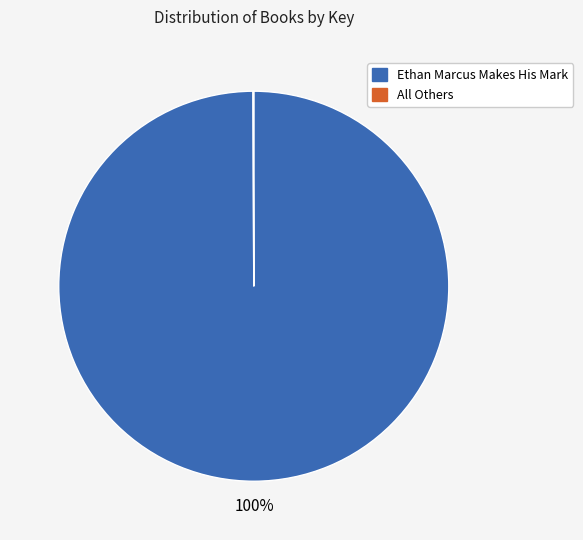

To the nearest percent, what percentage of the pie is Ethan Marcus Makes His Mark?

100%